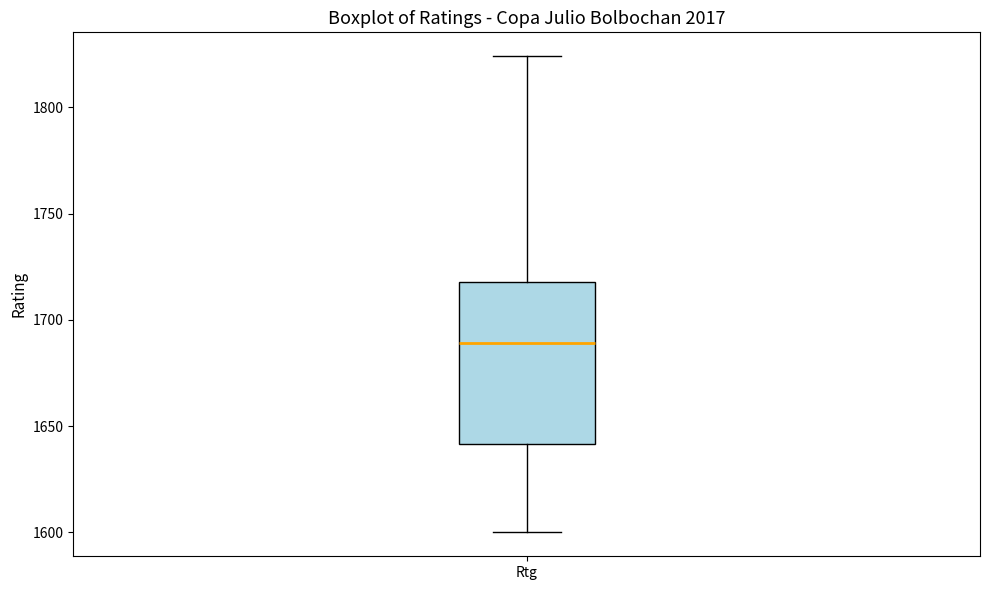

Where does the median line of the box for Rtg sit on the y-axis? The values are not printed on the chart, so give them approximately, as read against the axis.

1690